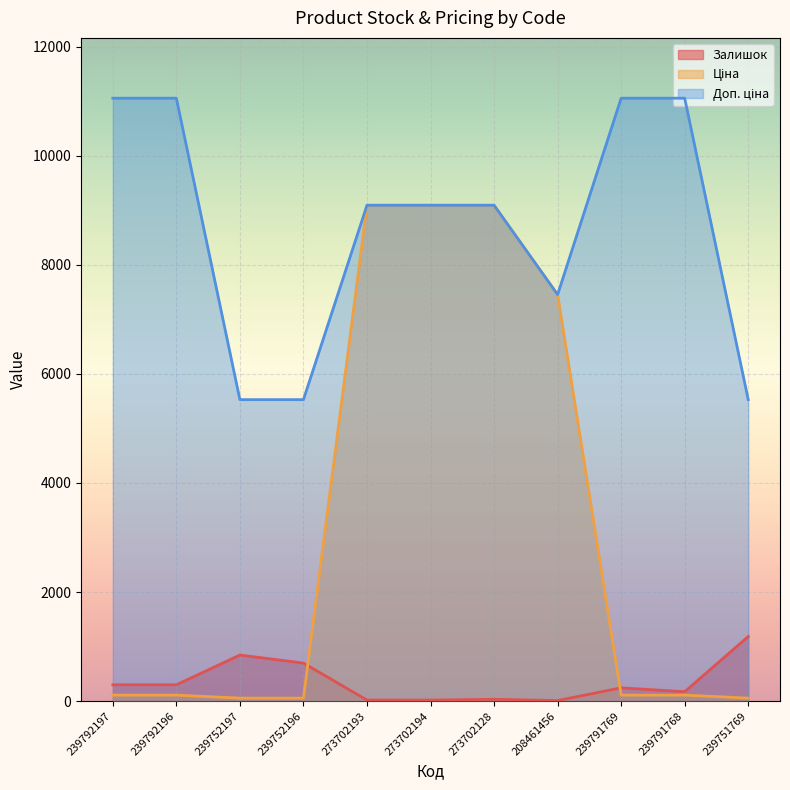

What is the sum of all Залишок values?

3829.0